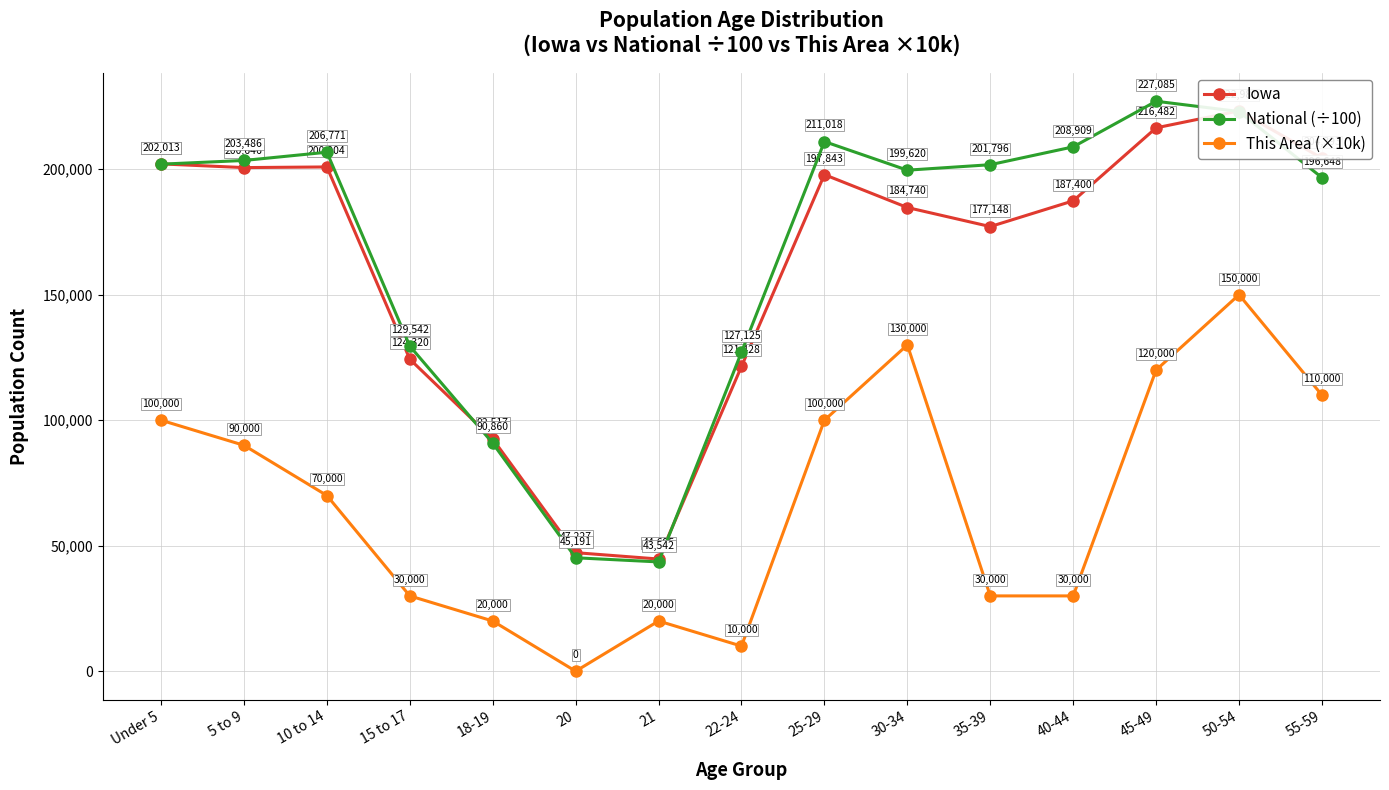

True or false: National (÷100) has more than 0 interior local peaks.

True